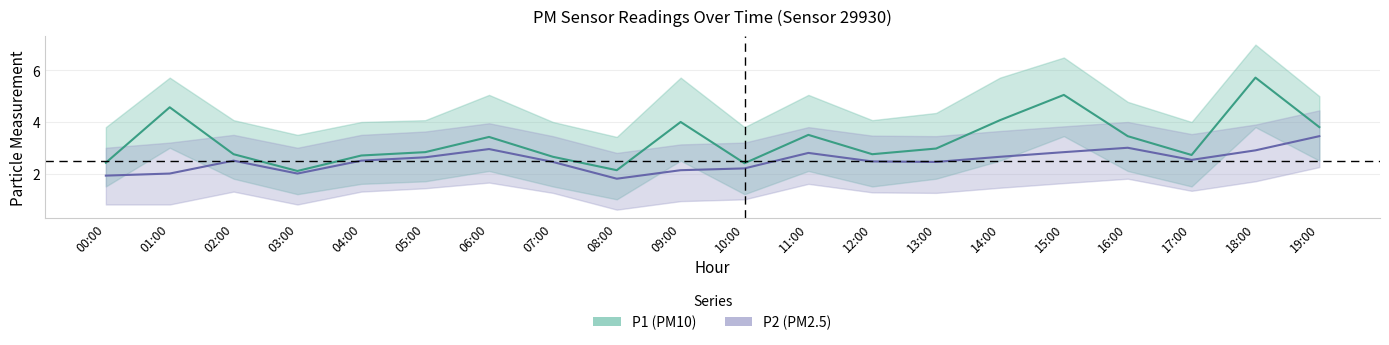

What is the difference between the maximum and second lowest values in the P2 (PM2.5) series?

1.5